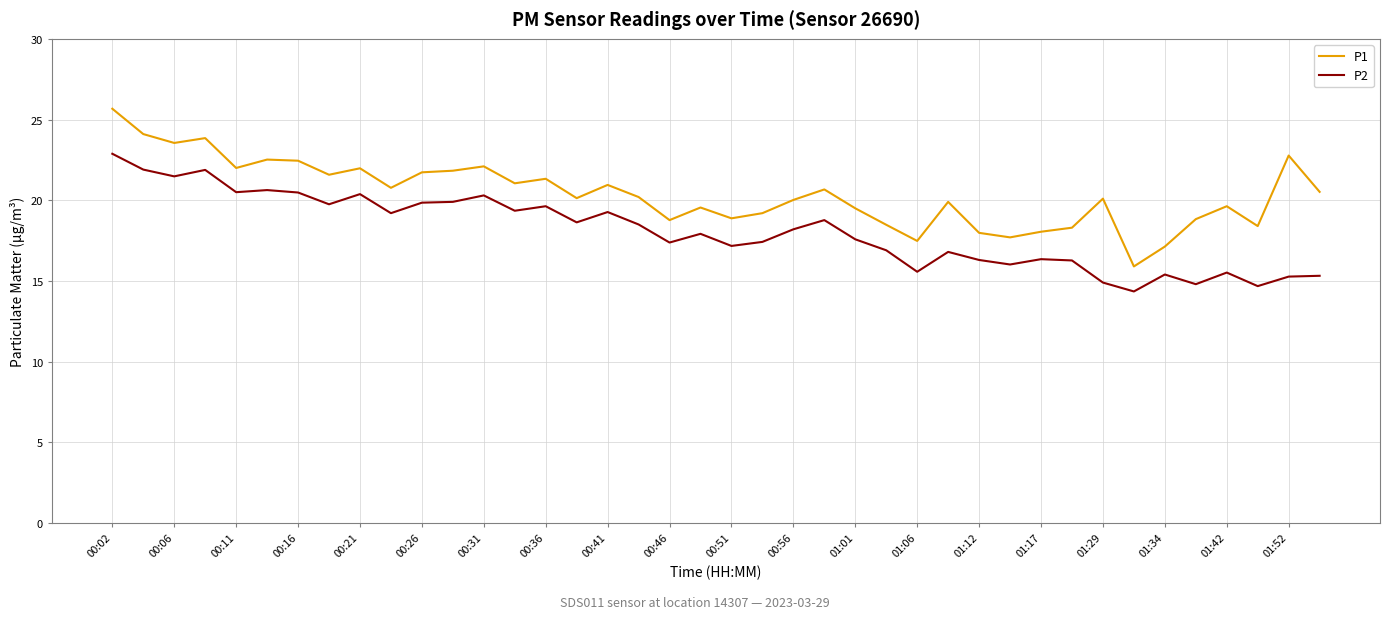

What is the maximum value for P1?

25.7